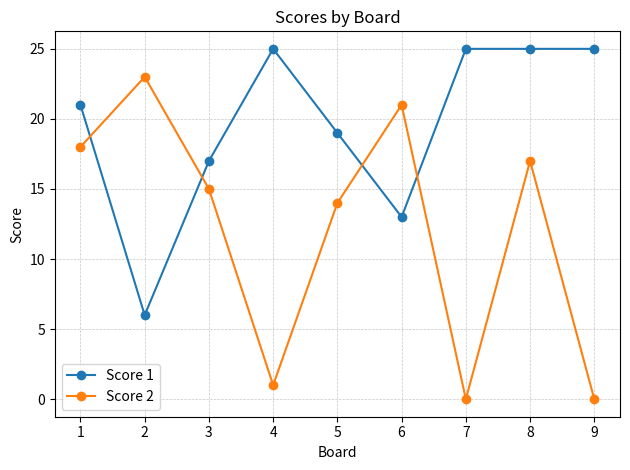

What is the highest value of the Score 2 series?

23